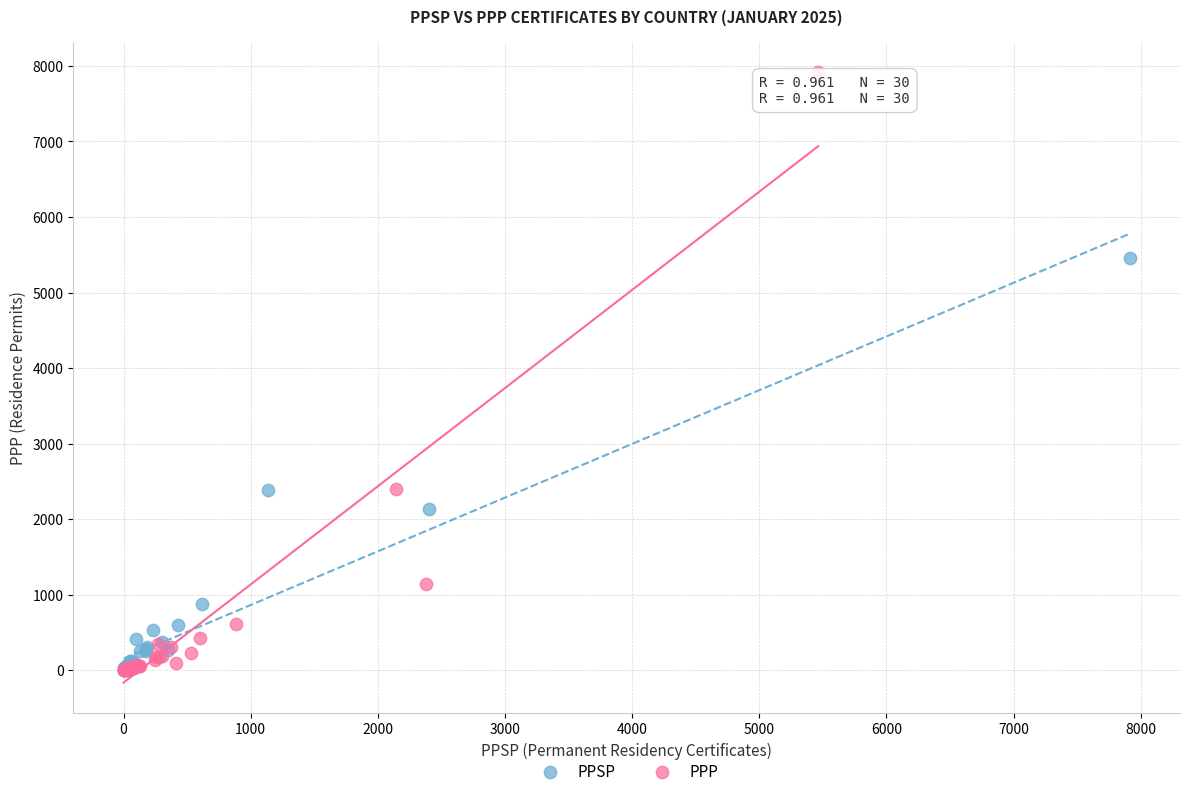

Which series reaches the maximum Y coordinate?

PPP